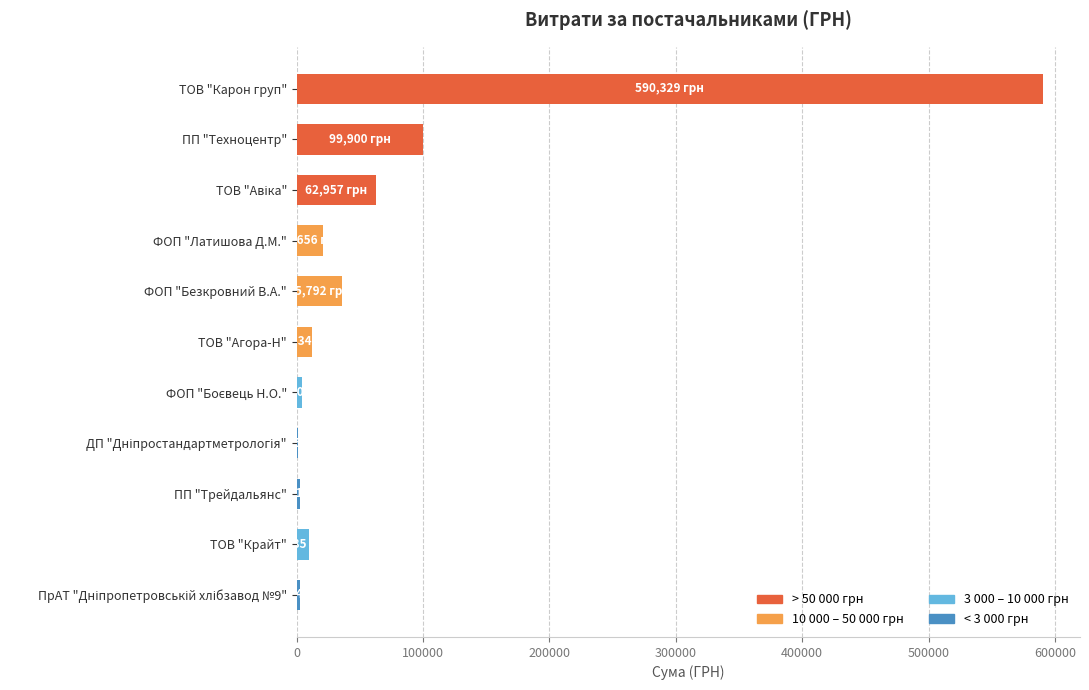

Where is the data nearest to the value 295717?

ПП "Техноцентр"